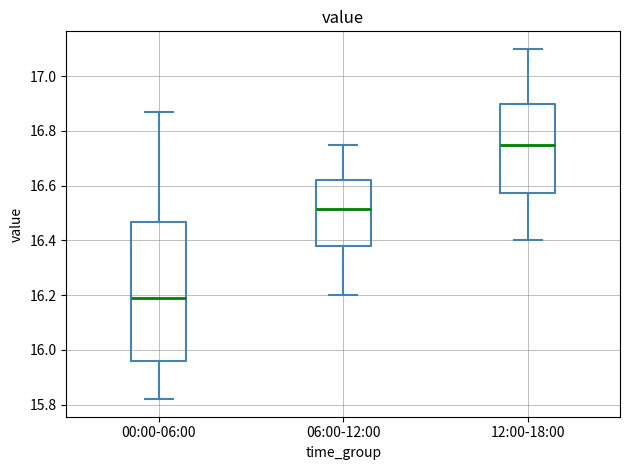

Which box has the highest median line?

12:00-18:00